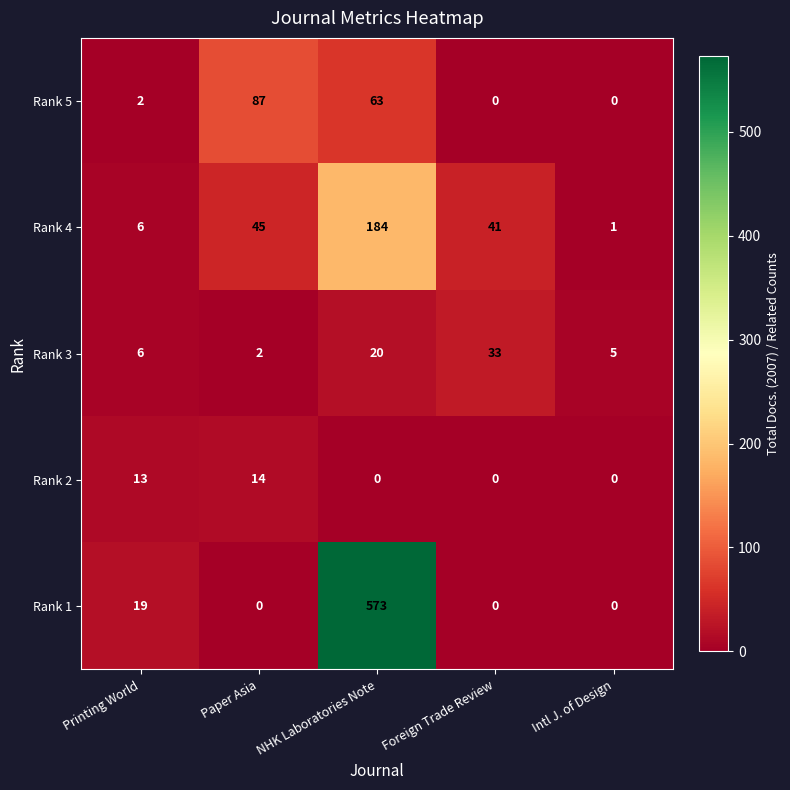

Which series has the largest total across all categories?

Rank 1